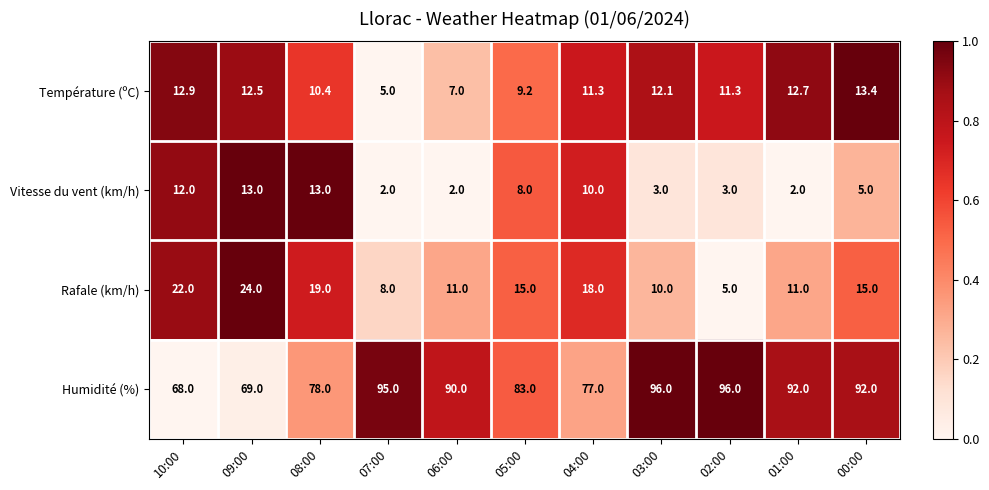

At which category is the sum across all series the highest?

00:00